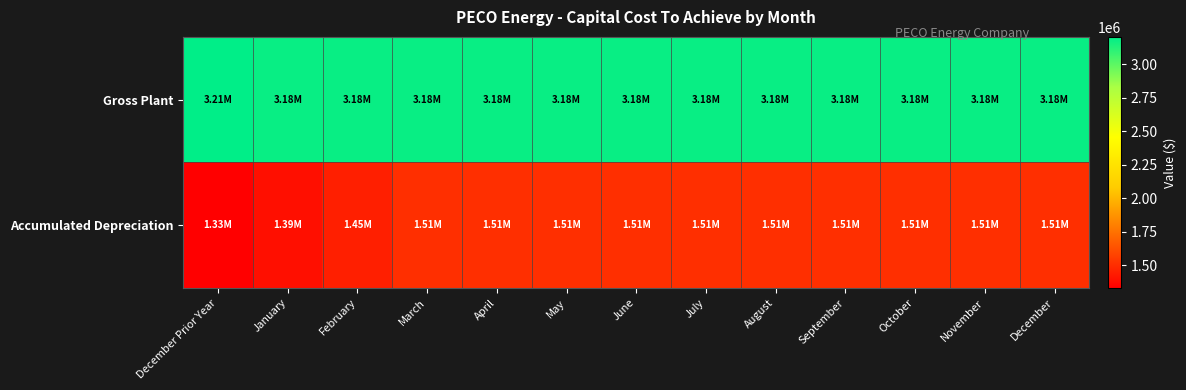

Reading right to left, transcribe all the data shown in this chart.

Gross Plant: December=3183945.0	November=3183945.0	October=3183945.0	September=3183945.0	August=3183945.0	July=3183945.0	June=3183945.0	May=3183945.0	April=3183945.0	March=3183945.0	February=3183945.0	January=3183945.0	December Prior Year=3205041.7
Accumulated Depreciation: December=1507870.4	November=1507870.4	October=1507870.4	September=1507870.4	August=1507870.4	July=1507870.4	June=1507870.4	May=1507870.4	April=1507870.4	March=1507870.4	February=1448611.0	January=1389038.6	December Prior Year=1329143.2